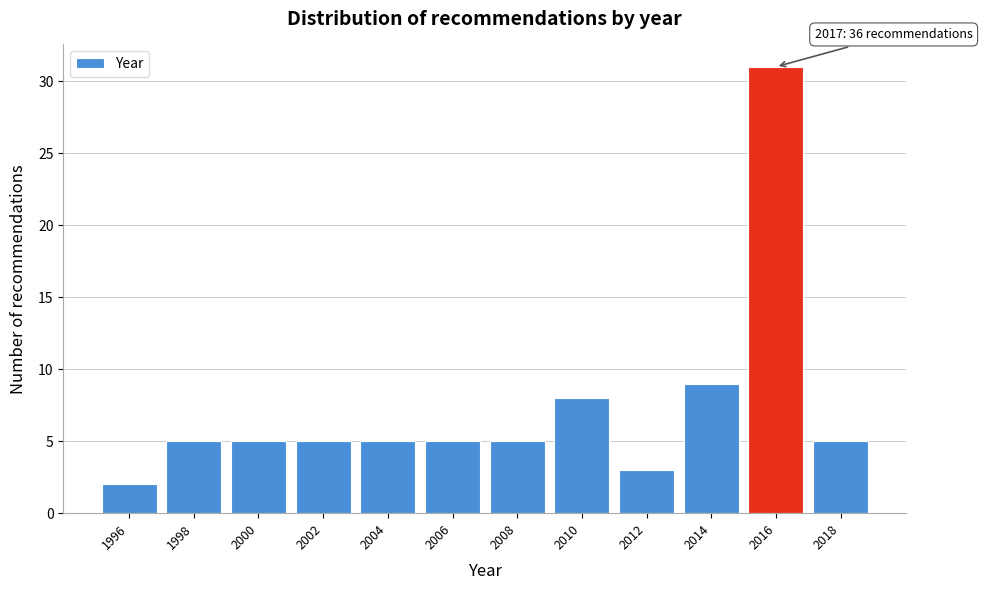

Reading right to left, extract all data points from this chart.

5	31	9	3	8	5	5	5	5	5	5	2